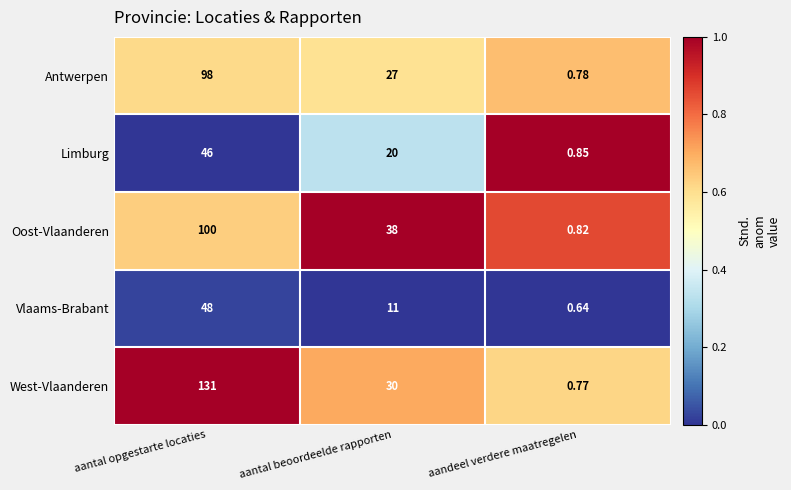

At which category is the sum across all series the highest?

aantal opgestarte locaties